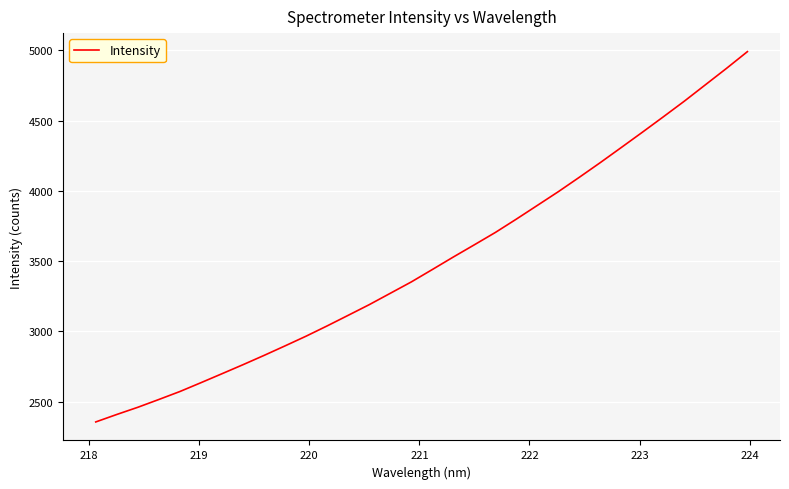

What is the minimum value shown in the chart?

2355.2